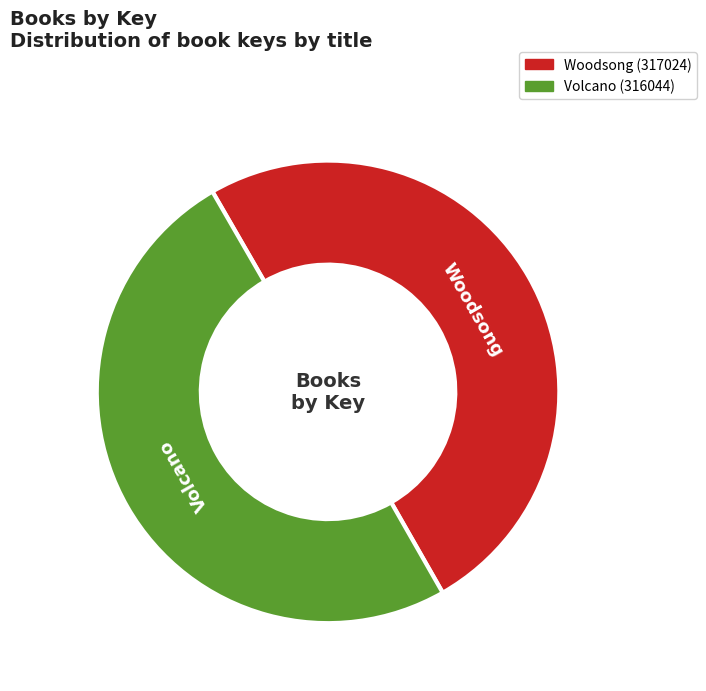

Approximately how many times larger is the value at Volcano compared to Woodsong?

1.0